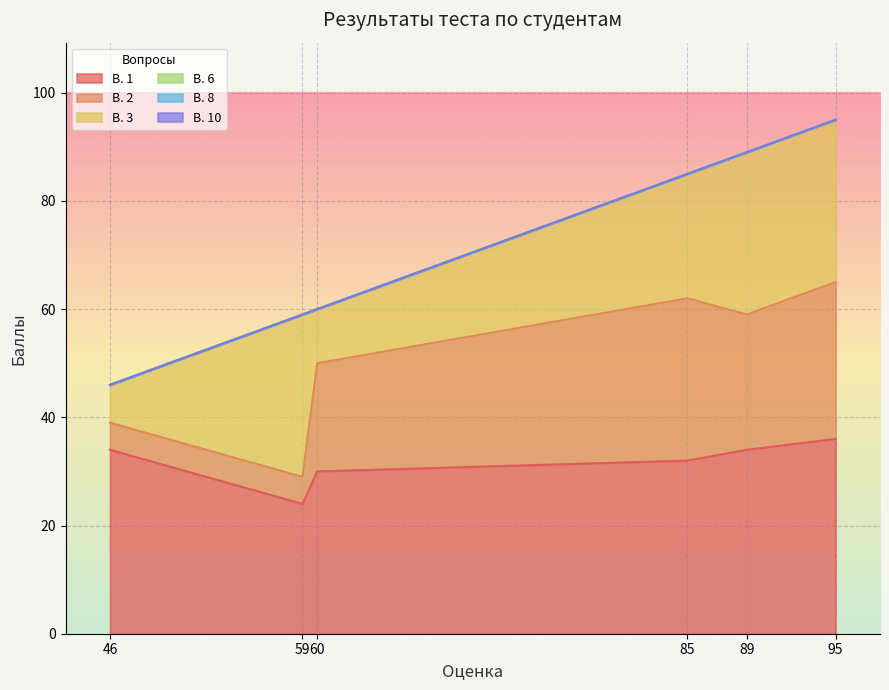

Rank the series by their maximum value, from lowest to highest.

В. 6, В. 8, В. 10, В. 2, В. 3, В. 1